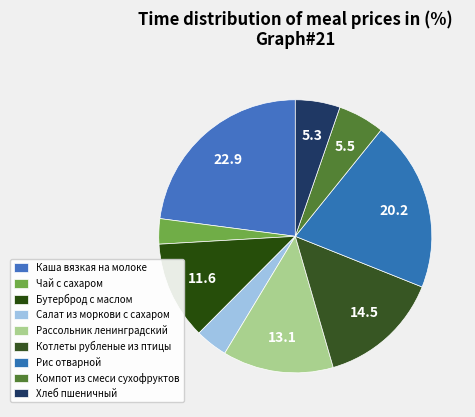

What percentage do Чай с сахаром and Салат из моркови с сахаром together represent?

6.8%